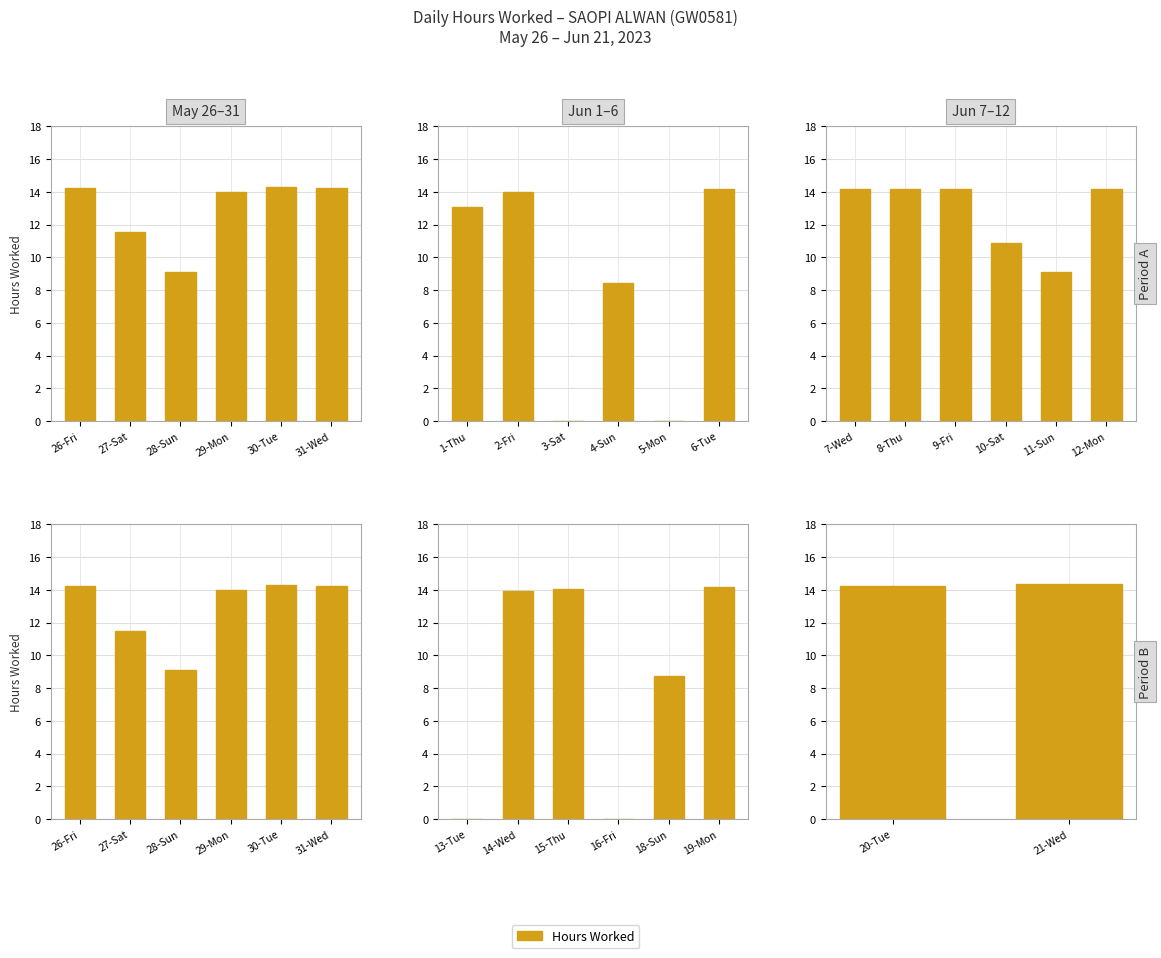

What is the label of the 1st bar from the left?

20-Tue